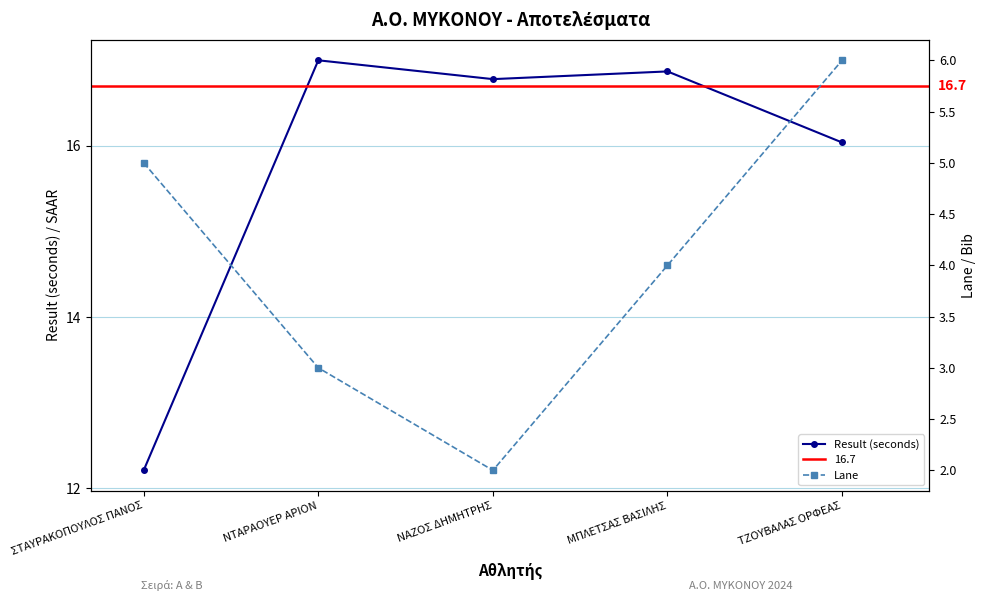

In Result (seconds), how many points are higher than both neighbors (excluding endpoints)?

2